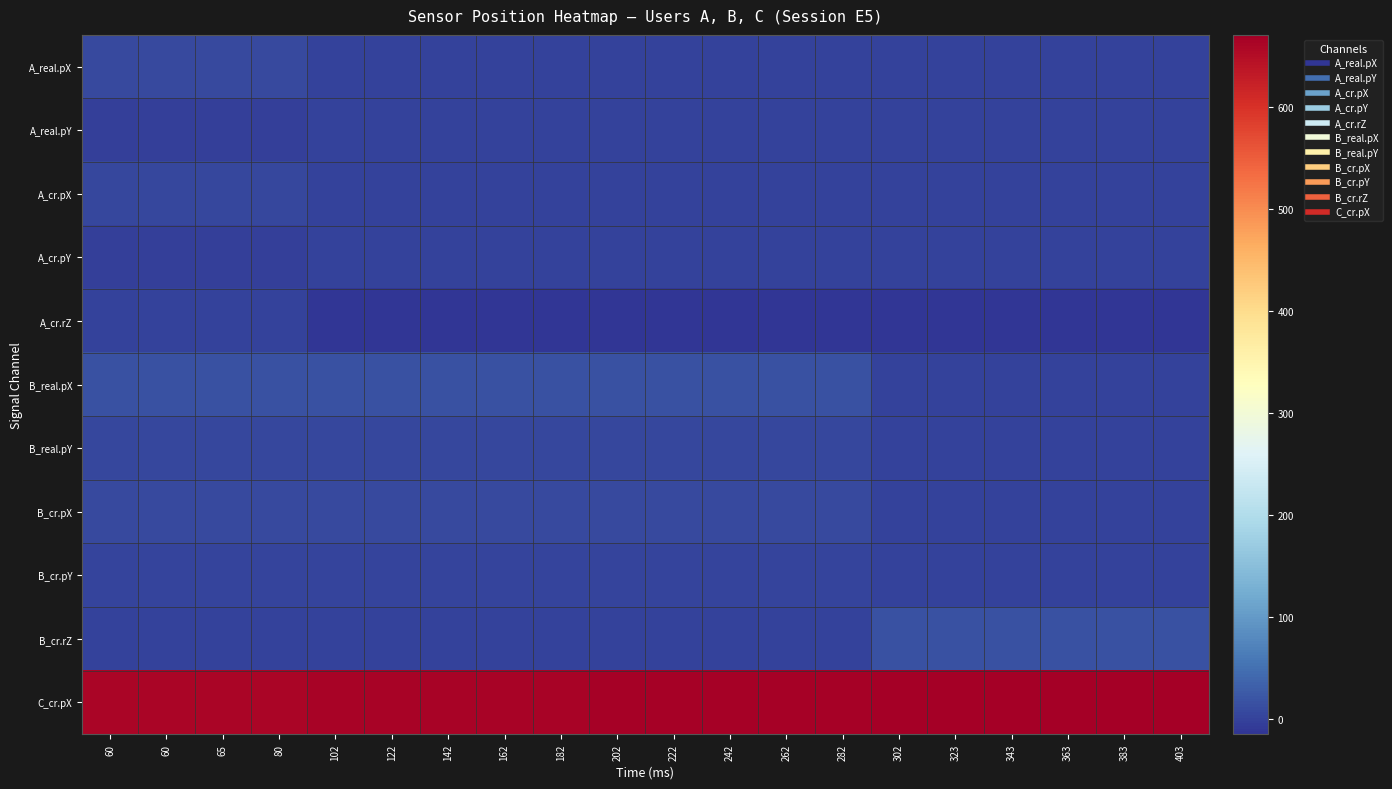

Which series has the largest total across all categories?

C_cr.pX